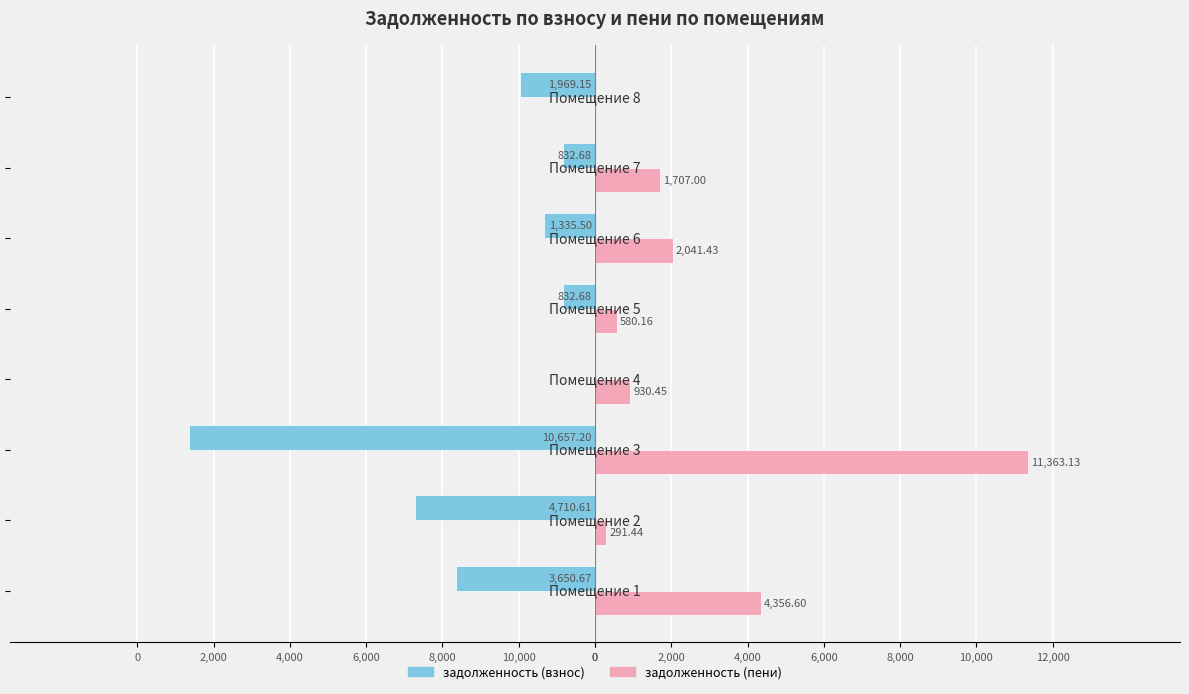

What is the value of the задолженность (пени) bar at the 4th from the left?

930.5